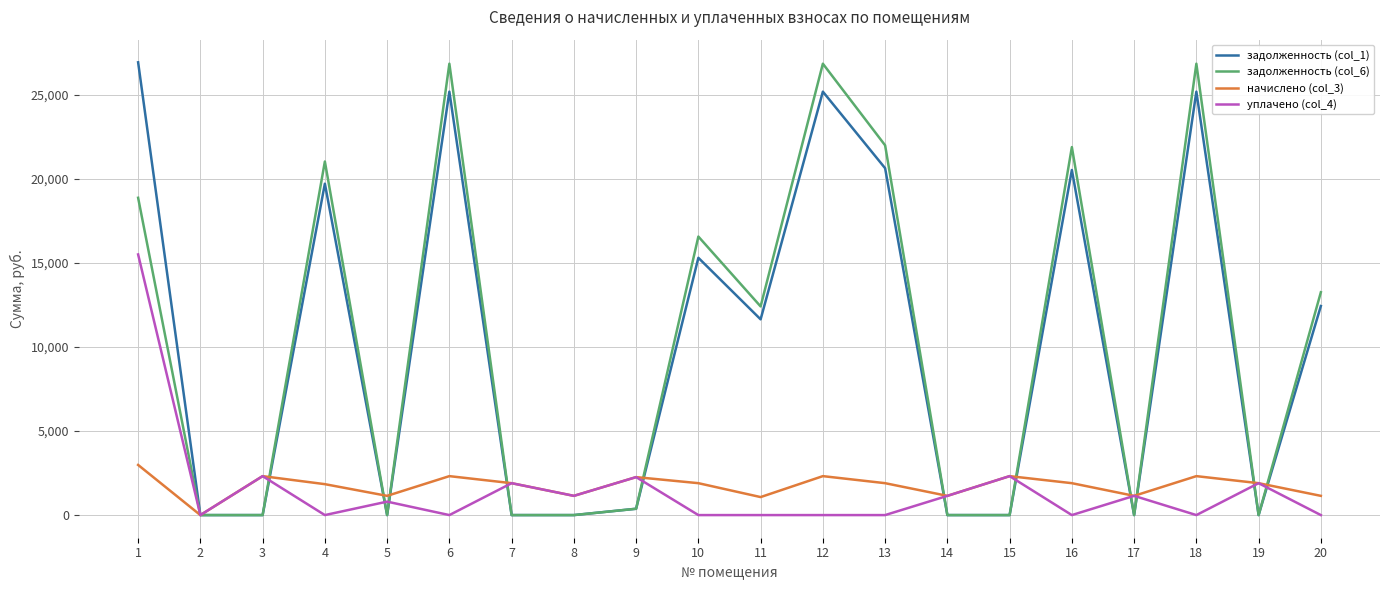

What is the greatest value displayed?

26926.4